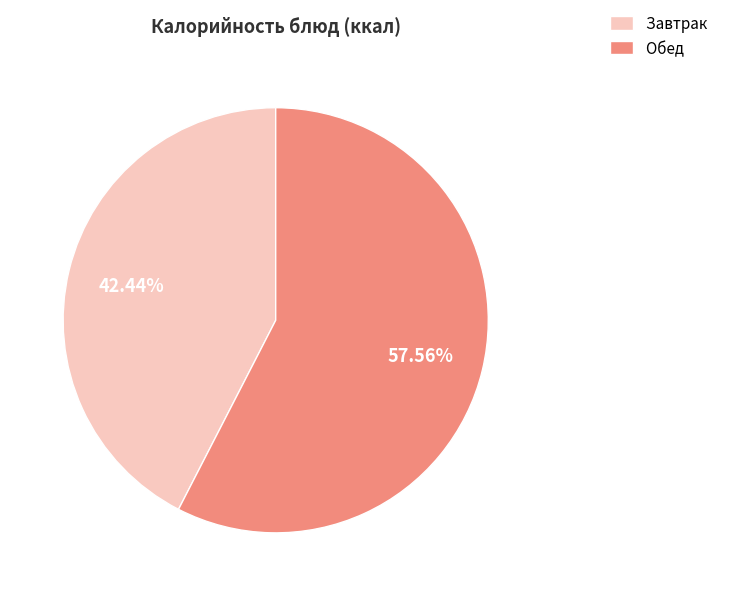

Count the number of slices in the pie.

2